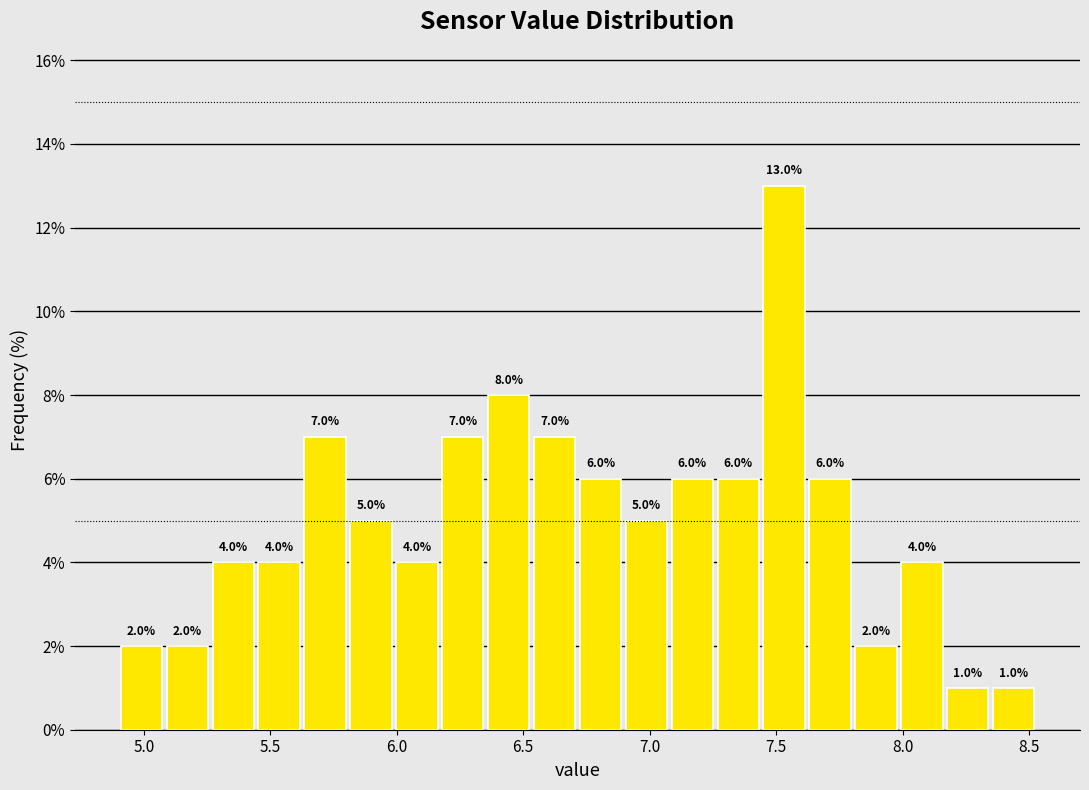

Around what value on the x-axis is the tallest bar? Give the approximate position of its centre, as read against the axis.

7.55